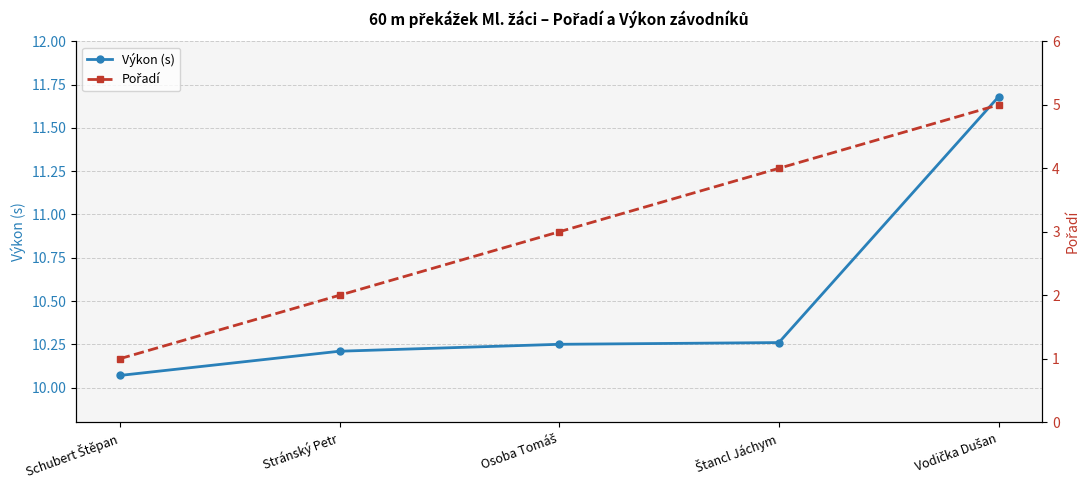

What is the value of the Výkon (s) point at the 4th from the left?

10.3